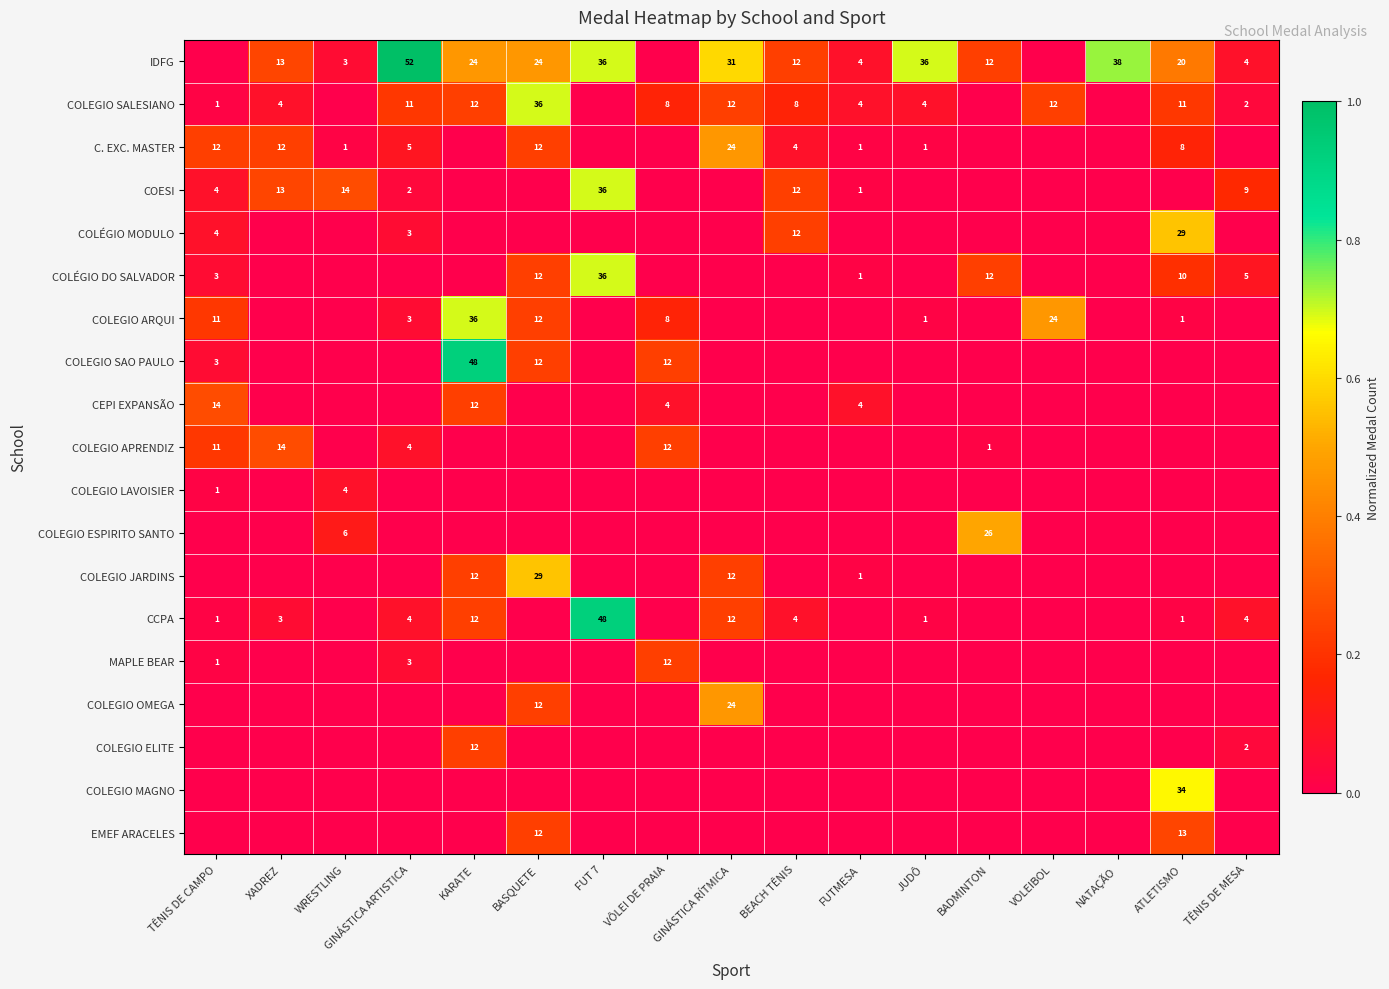

Is it true that COLEGIO ARQUI equals 5 at TÊNIS DE CAMPO?

False